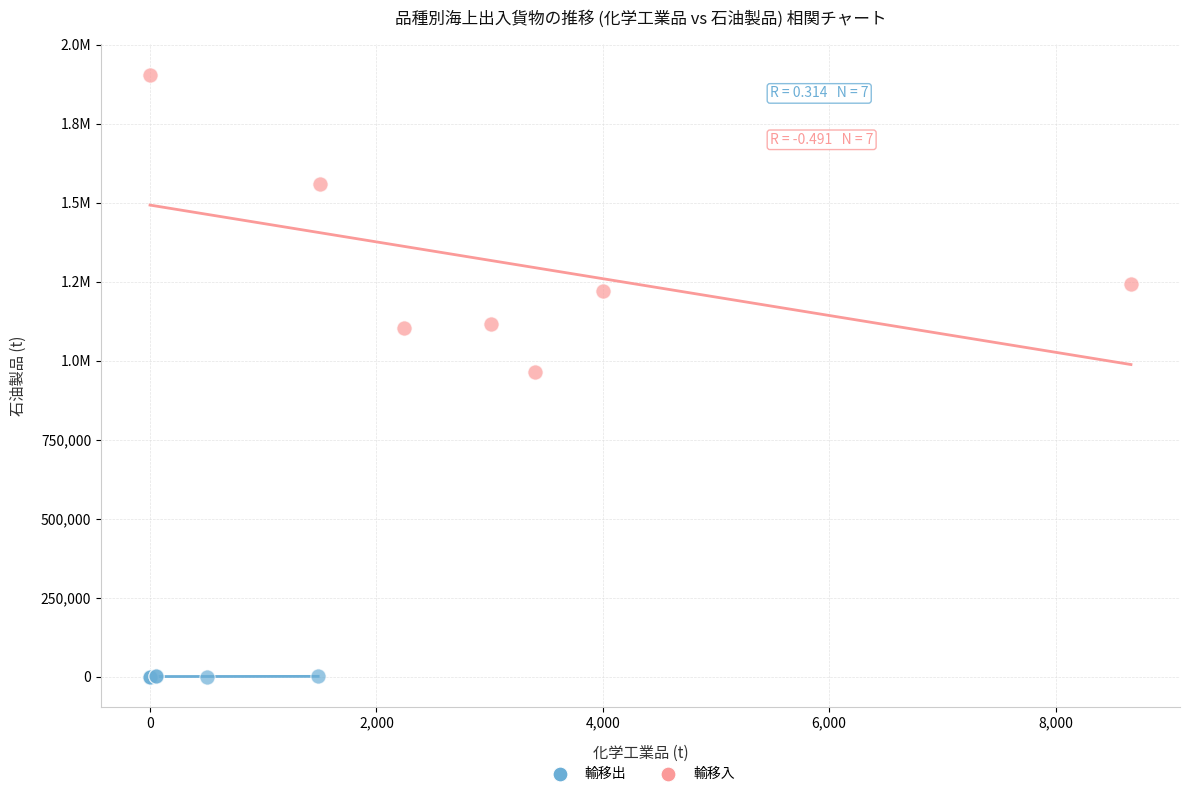

What are all the series names shown in the legend?

輸移出, 輸移入